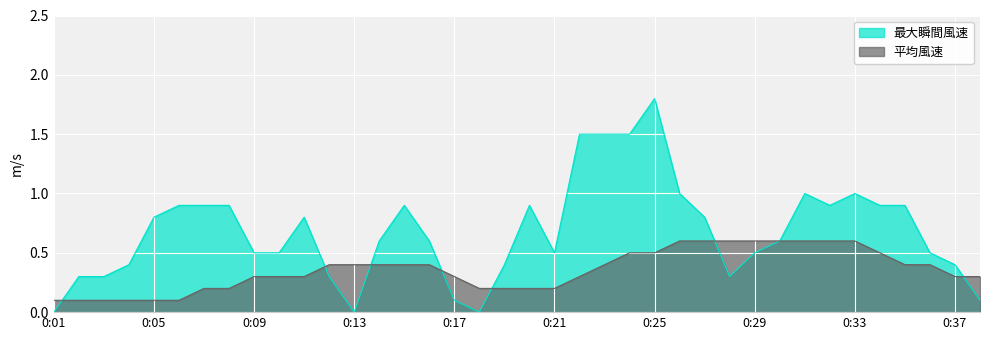

What are all the series names shown in the legend?

最大瞬間風速, 平均風速